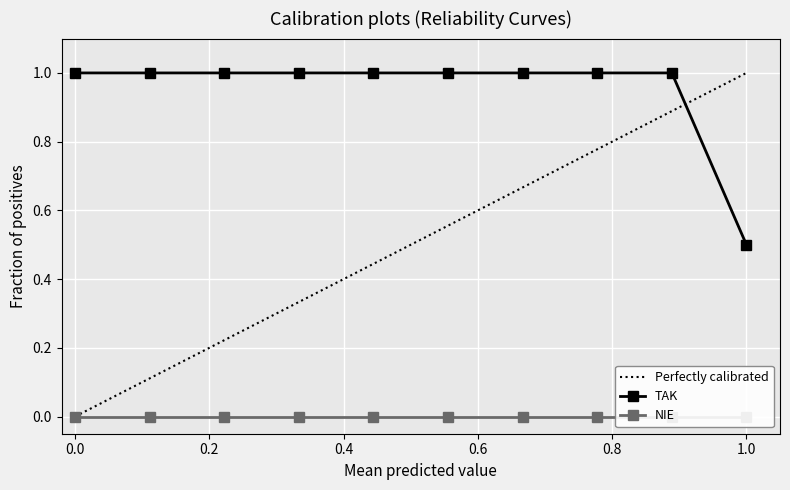

What is the highest value of the TAK series?

1.0